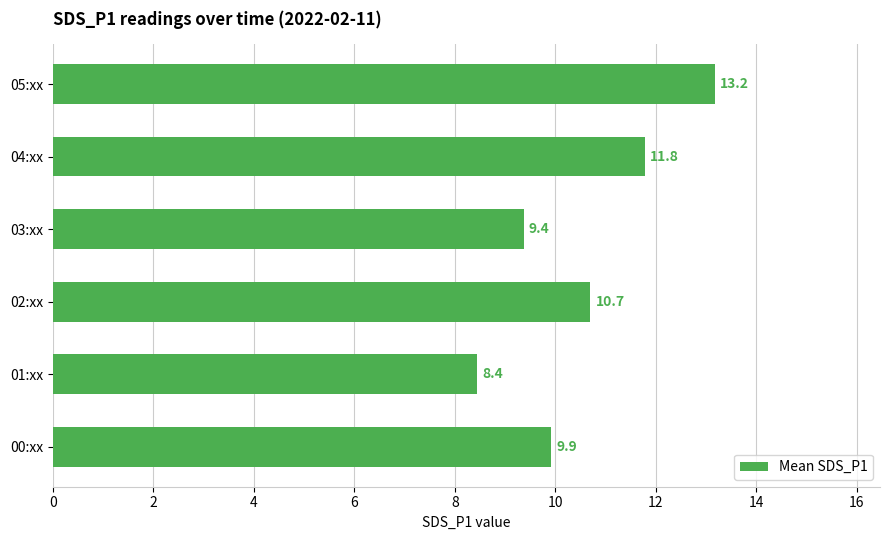

Between 03:xx and 04:xx, which is larger?

04:xx